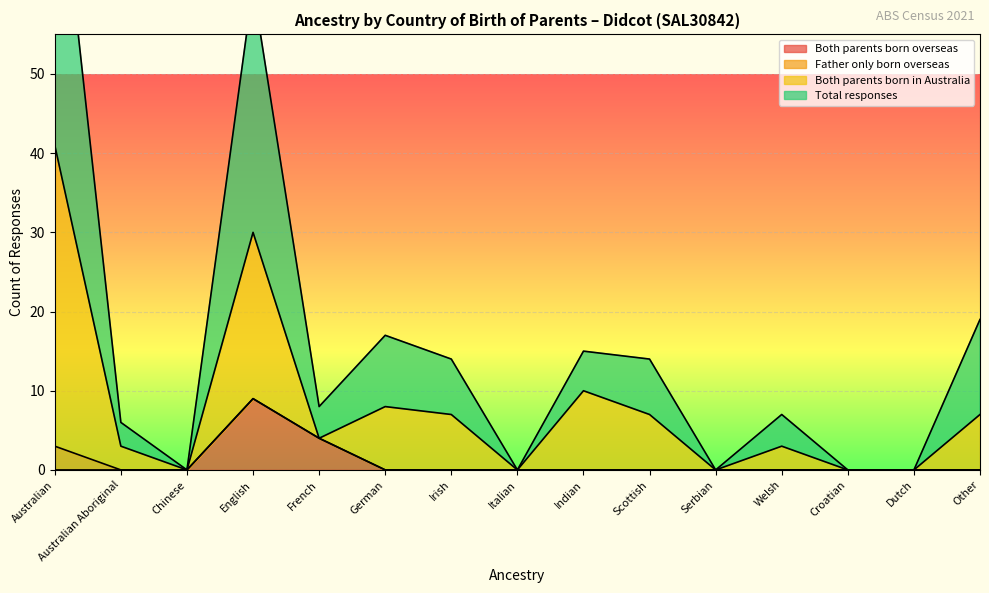

True or false: Both parents born in Australia has a value of 23 at Croatian.

False